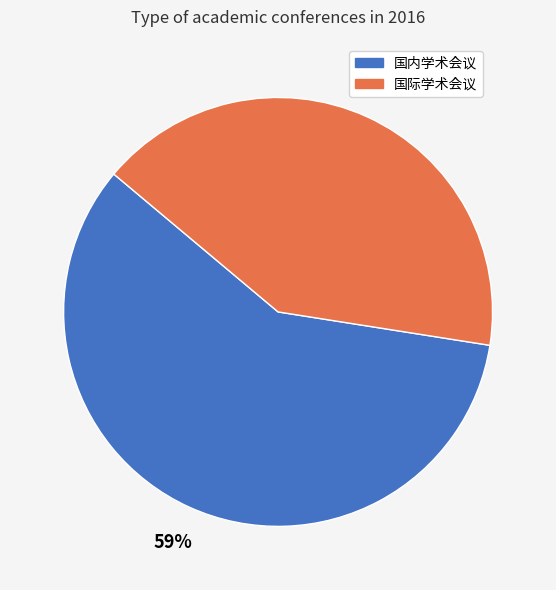

What percentage is the 国际学术会议 slice, to the nearest percent?

41%